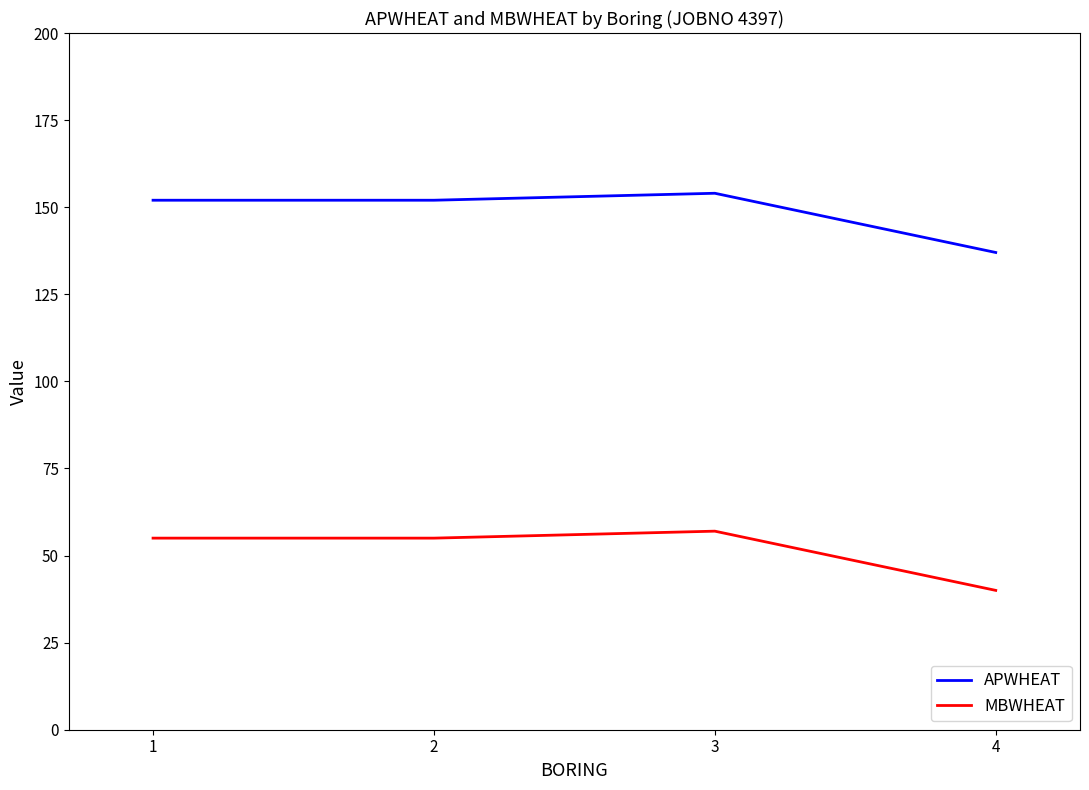

What is the minimum value shown in the chart?

40